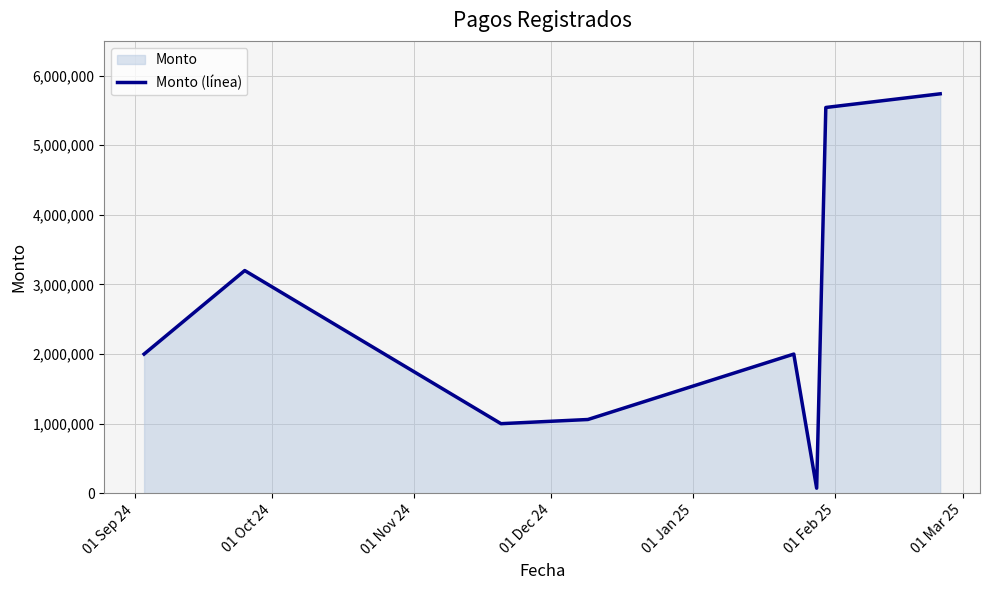

How many data points are less than 2000000?

3